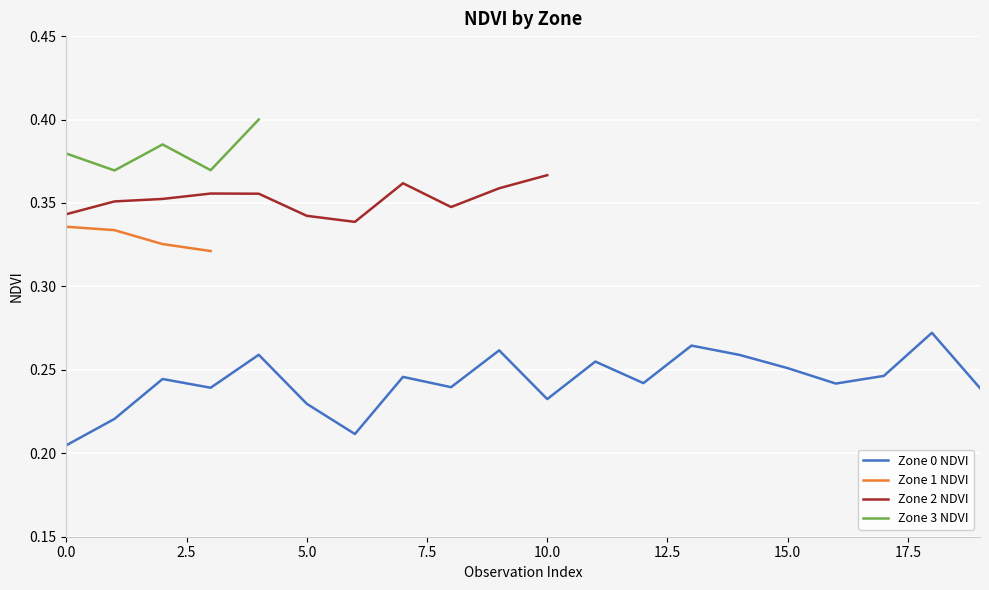

What is the label of the 12th point from the left?

11